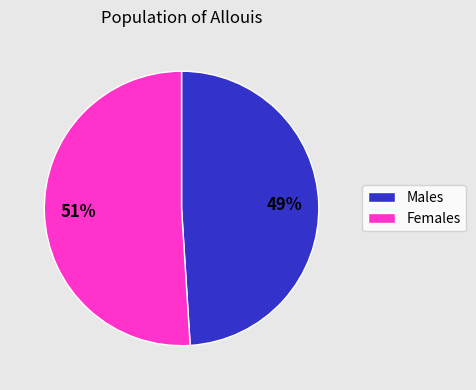

Is there any slice that represents more than half of the pie?

Yes